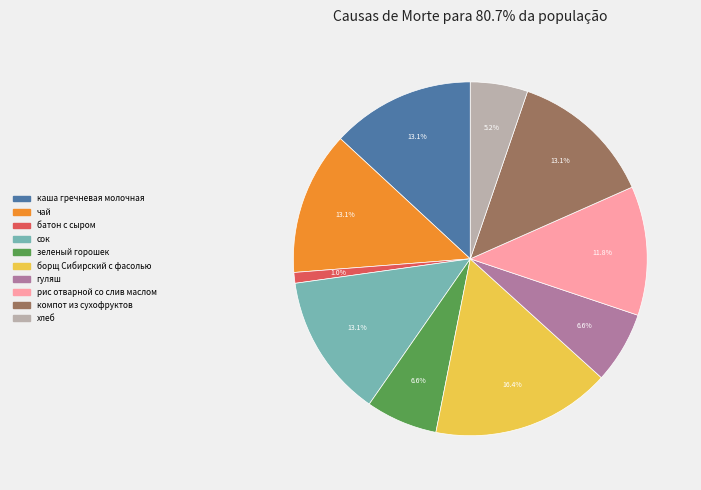

Is the sum of сок and компот из сухофруктов greater than half?

No